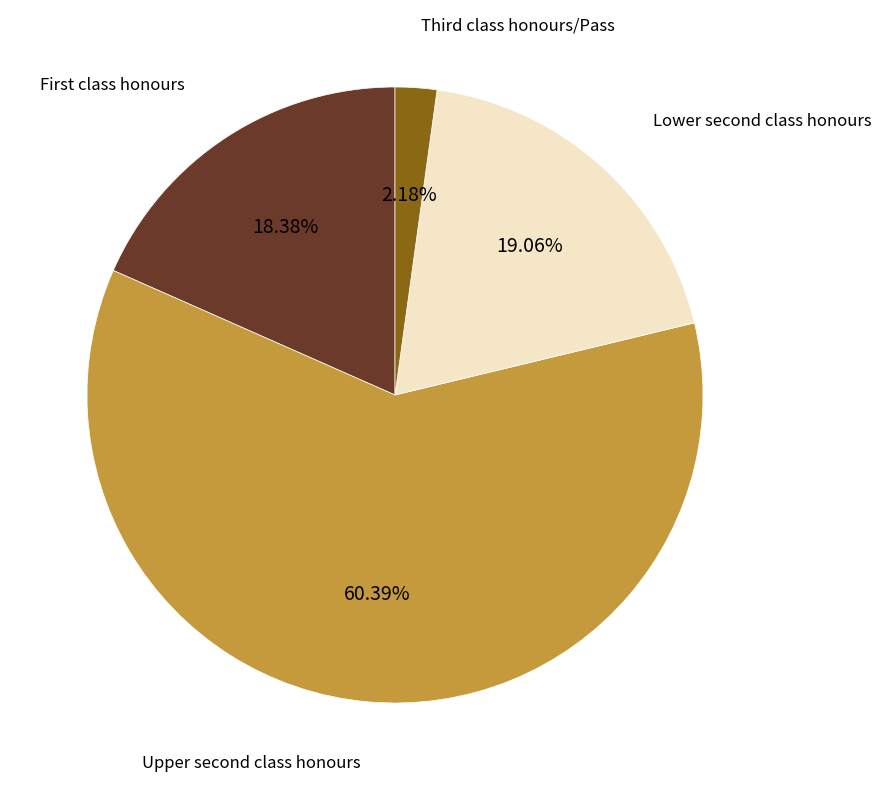

Is there any slice that represents more than half of the pie?

Yes